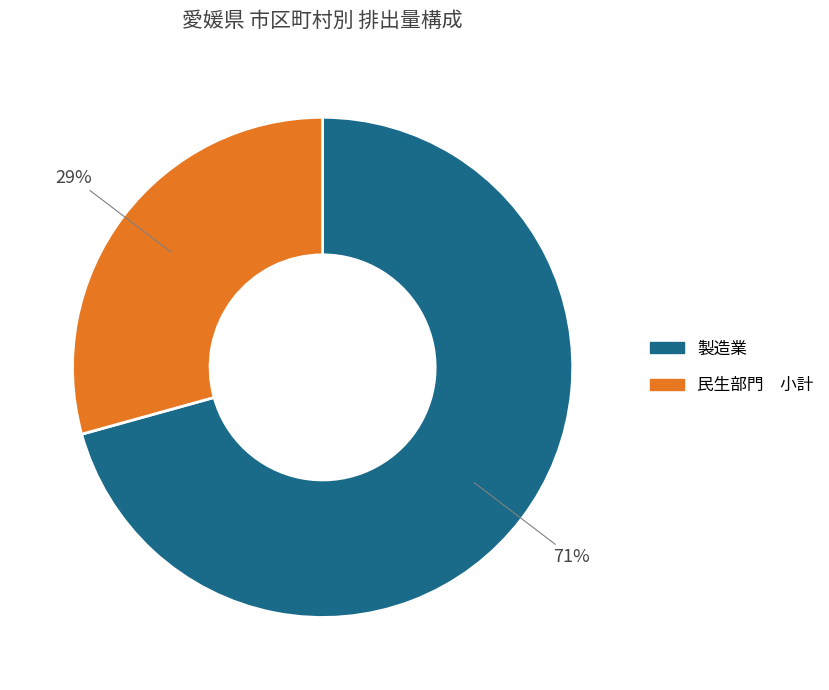

To the nearest percent, what is the average slice percentage?

50%